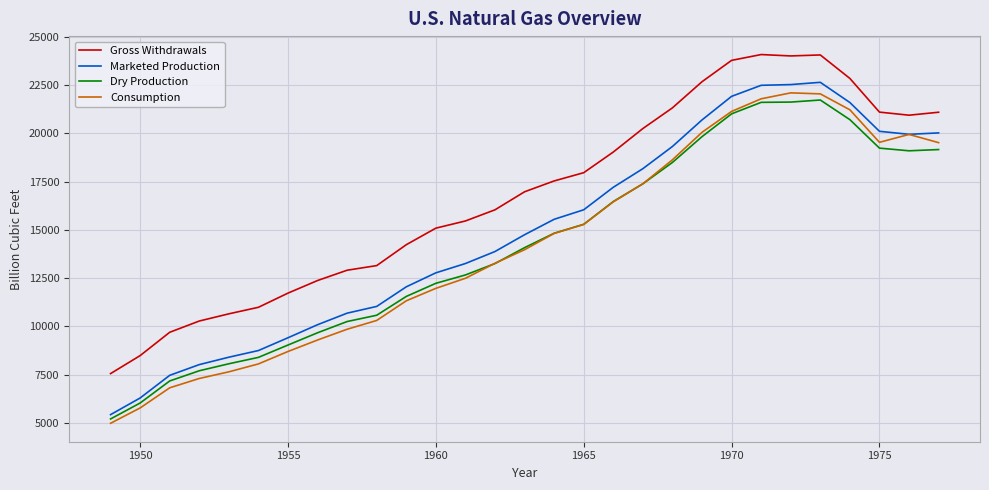

How many distinct data groups are displayed?

4